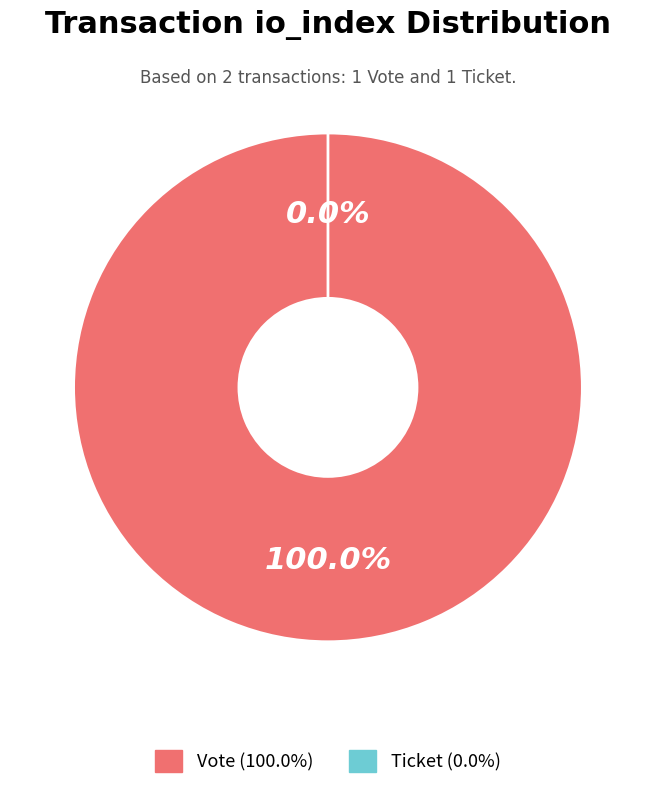

Which slice is the smallest?

Ticket (io_index=0)